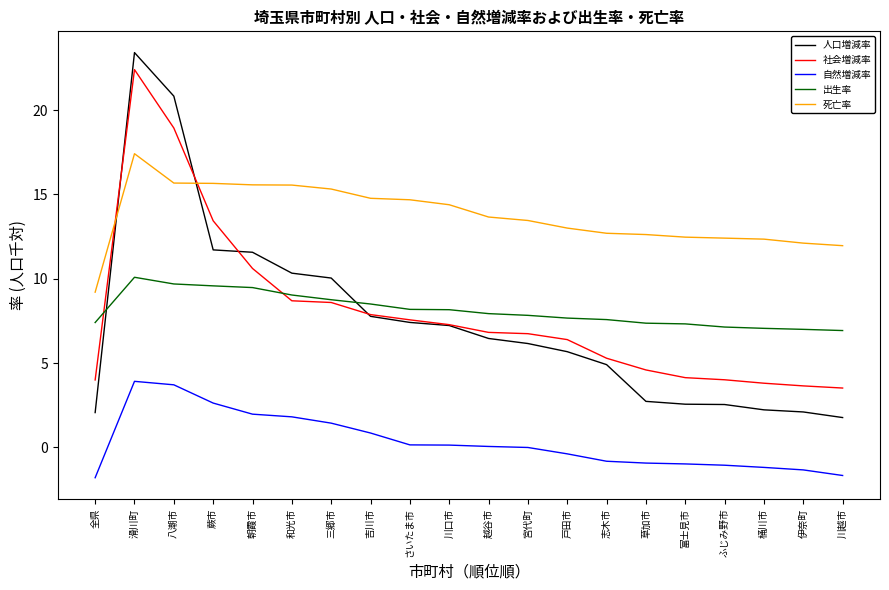

Which series has the largest total across all categories?

死亡率